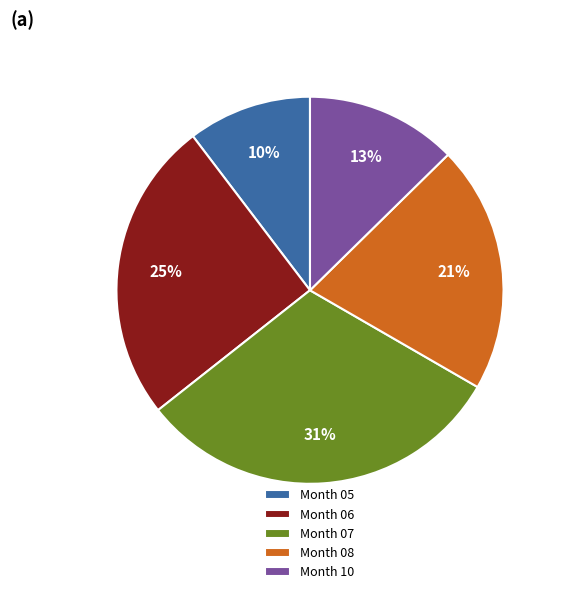

Rank the categories by value from highest to lowest.

Month 07, Month 06, Month 08, Month 10, Month 05